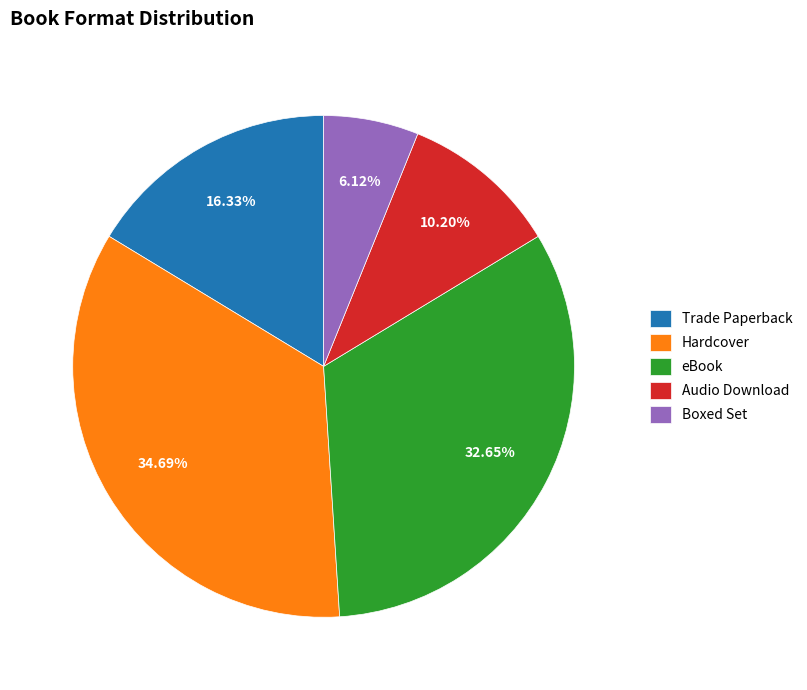

What is the ratio of the value at Trade Paperback to the value at eBook?

0.5